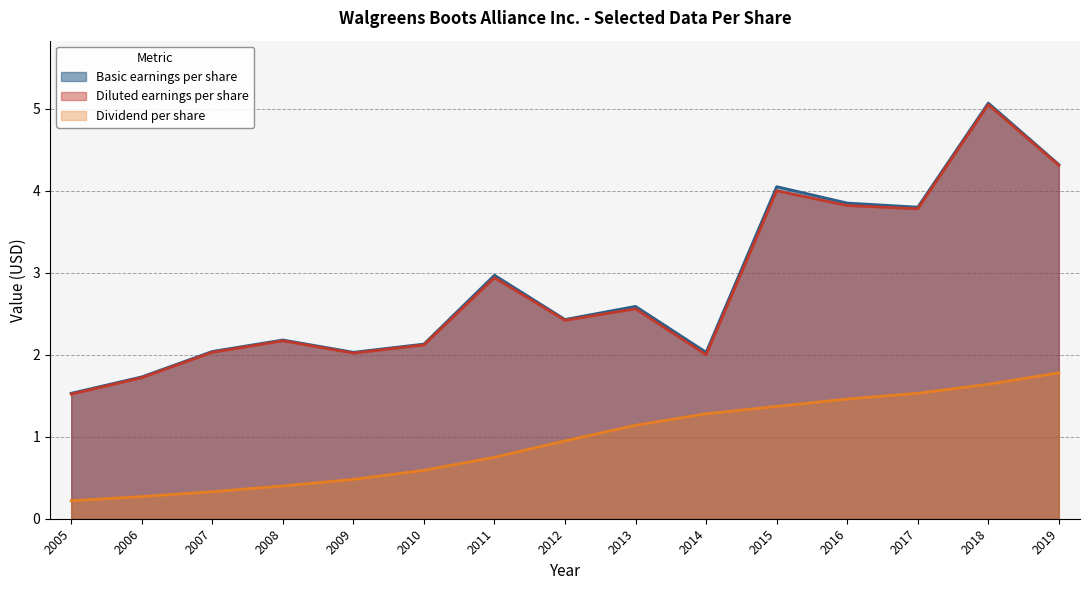

Between 2013 and 2018, which series saw the biggest shift?

Diluted earnings per share